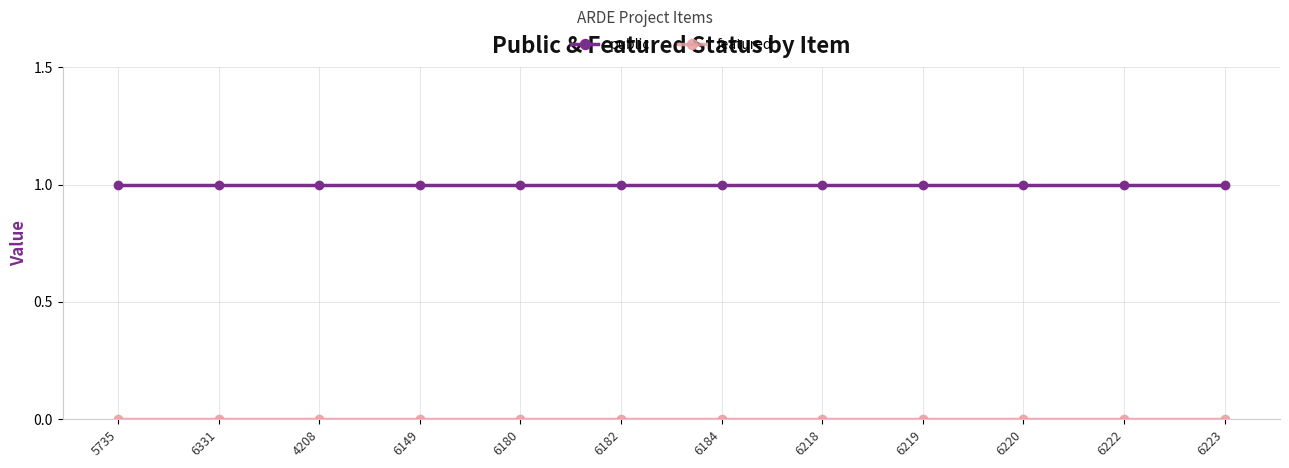

What is the difference between the highest and lowest values at 6223?

1